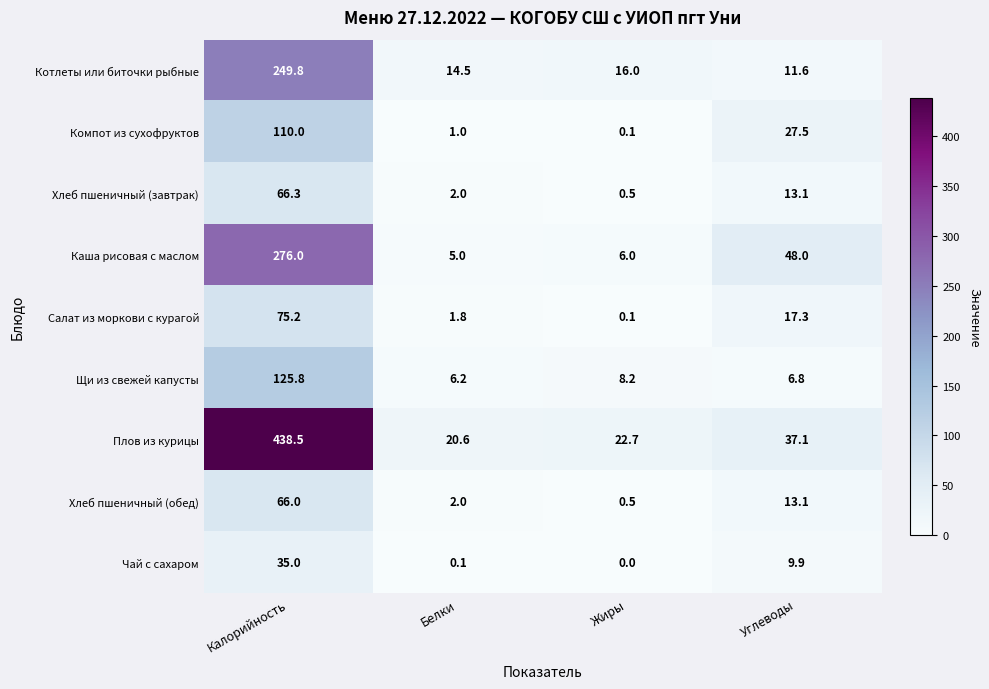

What is the sum of all Щи из свежей капусты values?

147.0